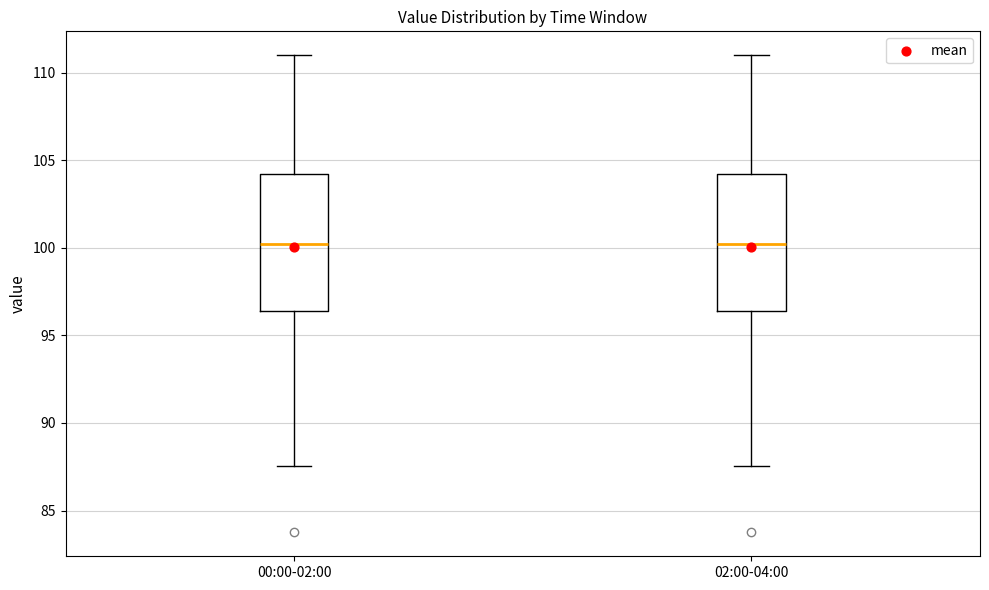

Where does the upper whisker of the box for 02:00-04:00 end on the y-axis? The values are not printed on the chart, so give them approximately, as read against the axis.

111.0